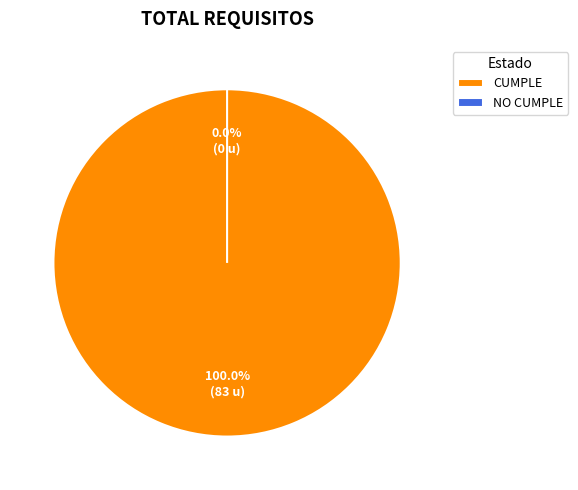

How many slices are in this pie chart?

2